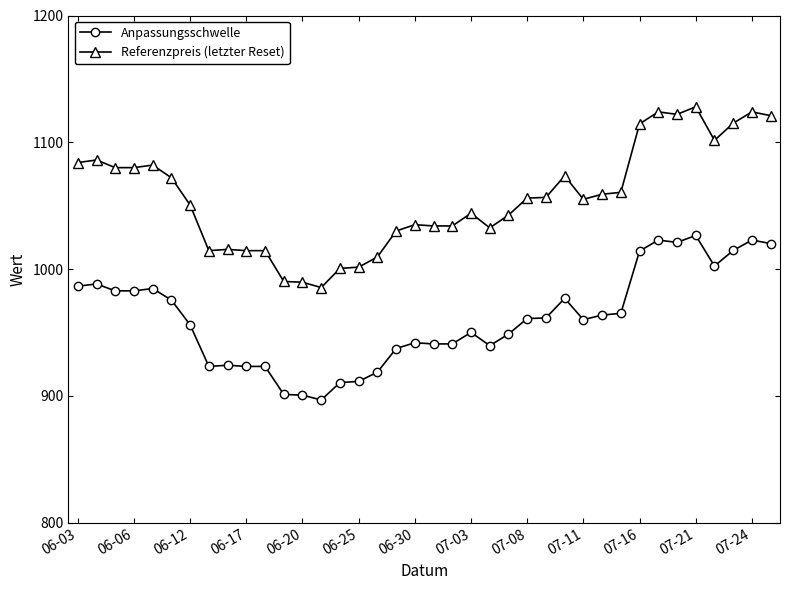

True or false: Referenzpreis (letzter Reset) has more than 2 interior local peaks.

True